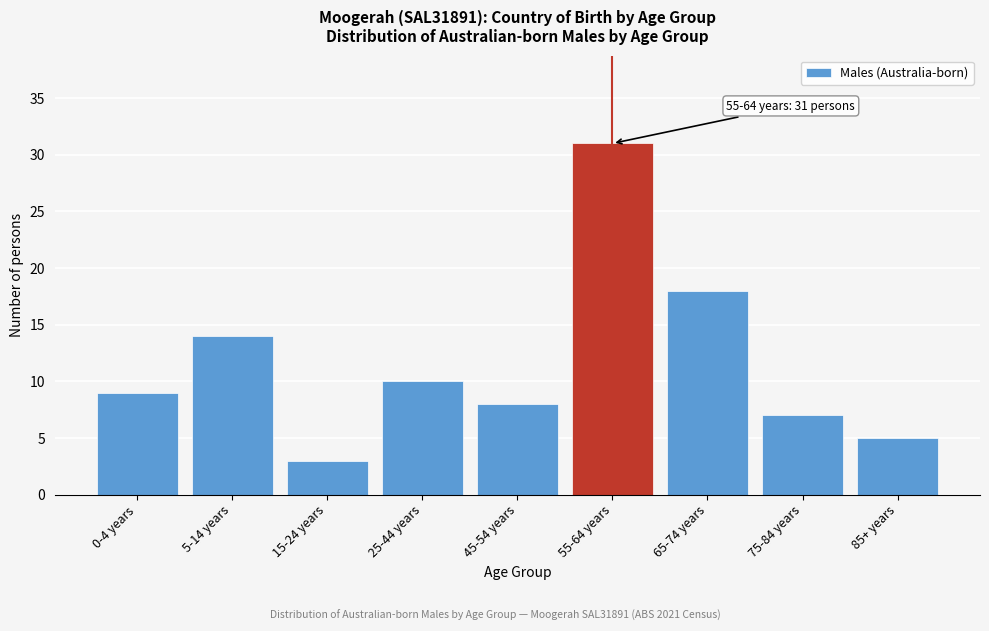

Reading right to left, extract all data points from this chart.

85+ years=5	75-84 years=7	65-74 years=18	55-64 years=31	45-54 years=8	25-44 years=10	15-24 years=3	5-14 years=14	0-4 years=9